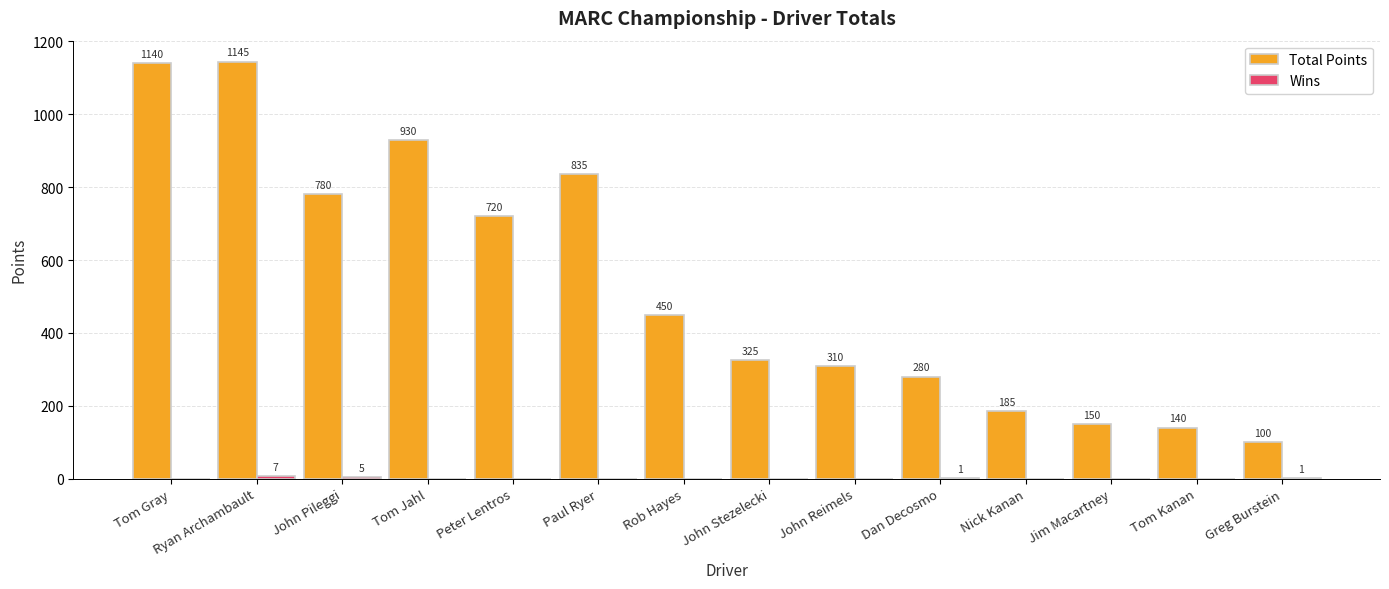

How many distinct data groups are displayed?

2